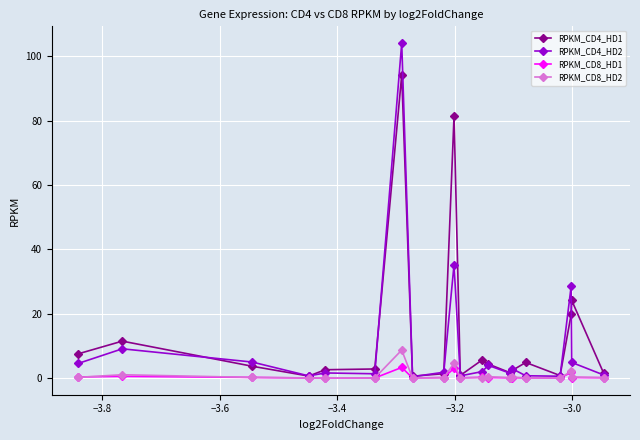

True or false: RPKM_CD4_HD1 has more than 0 interior local peaks.

True